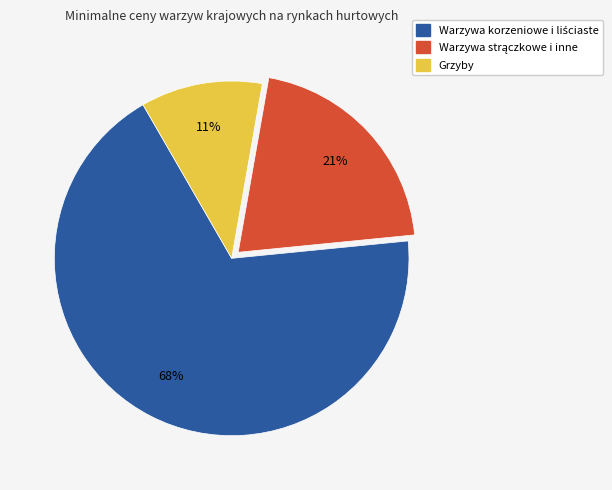

To the nearest percent, what is the average slice percentage?

33%